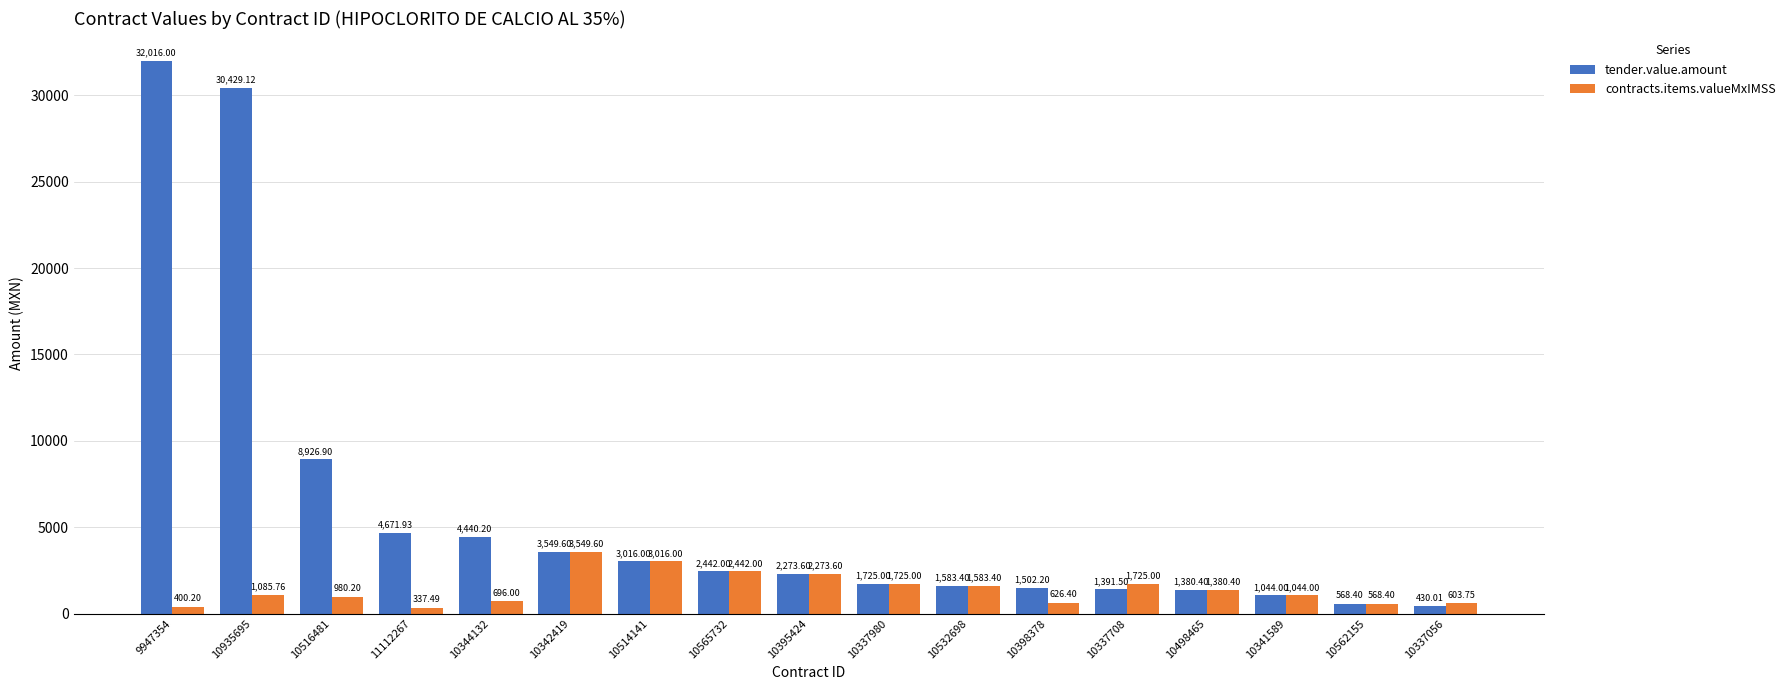

Which category has the highest value in the contracts.items.valueMxIMSS series?

10342419